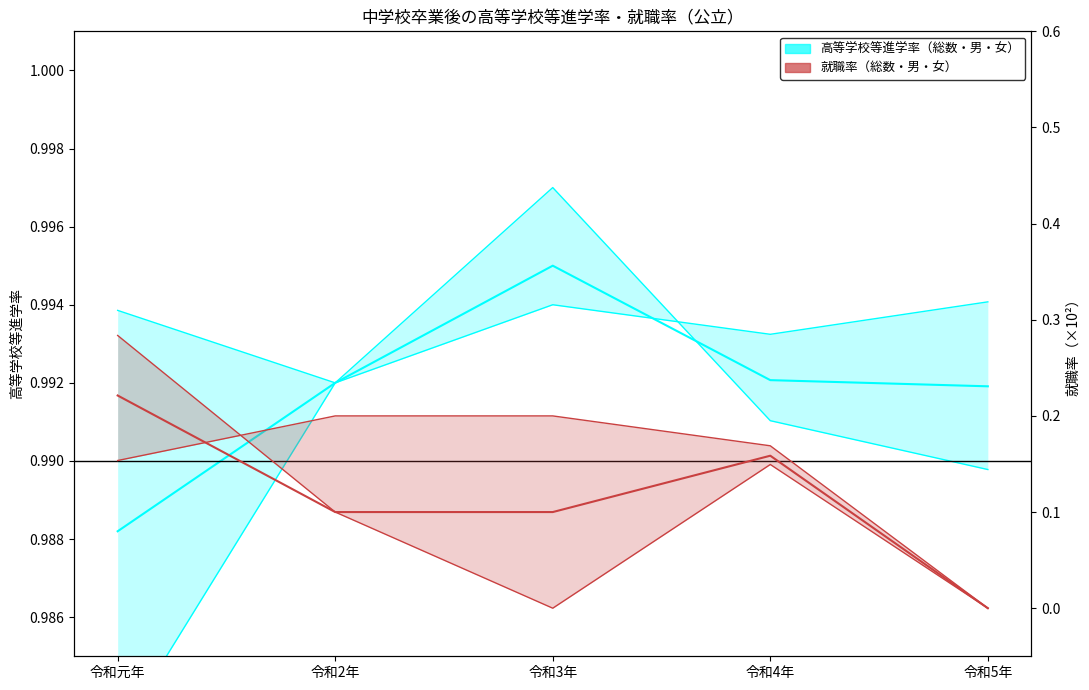

What are all the series names shown in the legend?

高等学校等進学率（総数・男・女）, 就職率（総数・男・女）